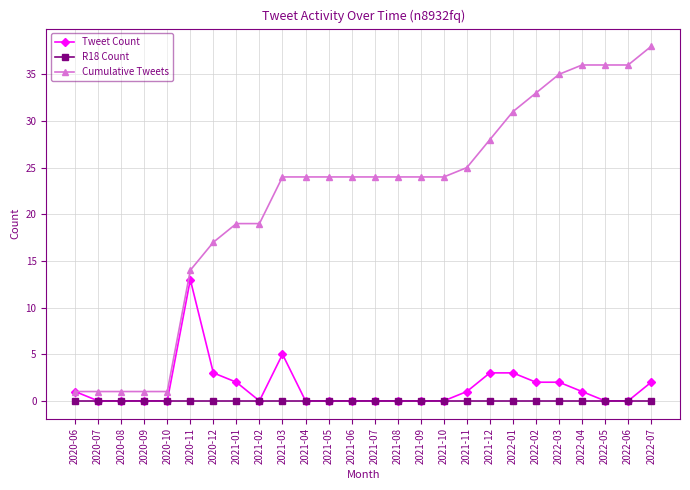

What is the difference between the maximum and minimum values in the Tweet Count series?

13